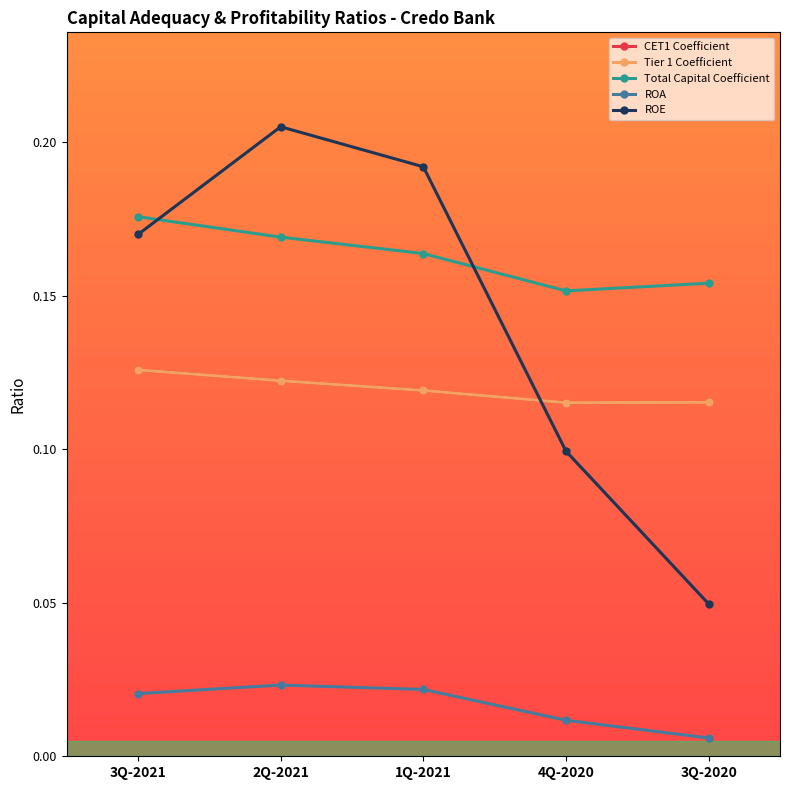

Is it true that Total Capital Coefficient equals 0.2 at 1Q-2021?

True